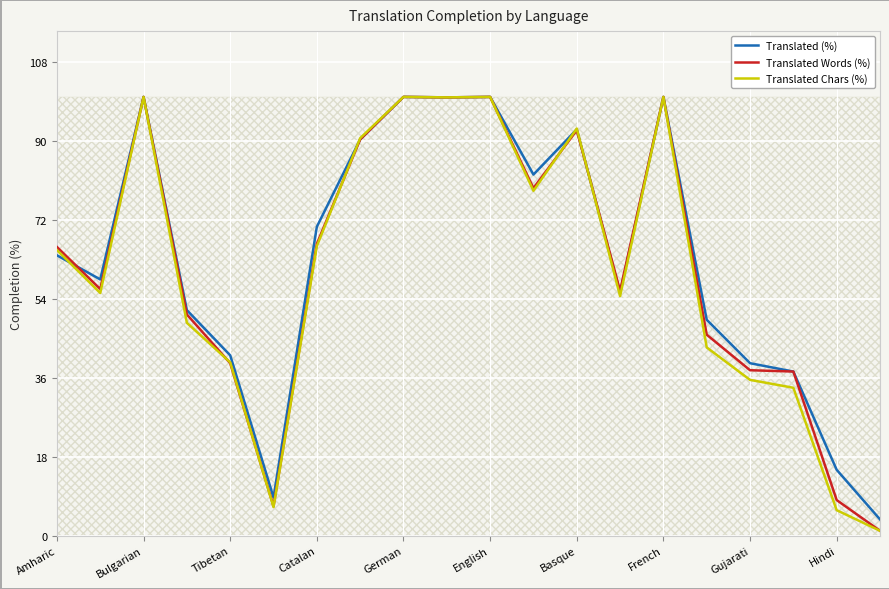

What is the maximum value for Translated Words (%)?

100.0